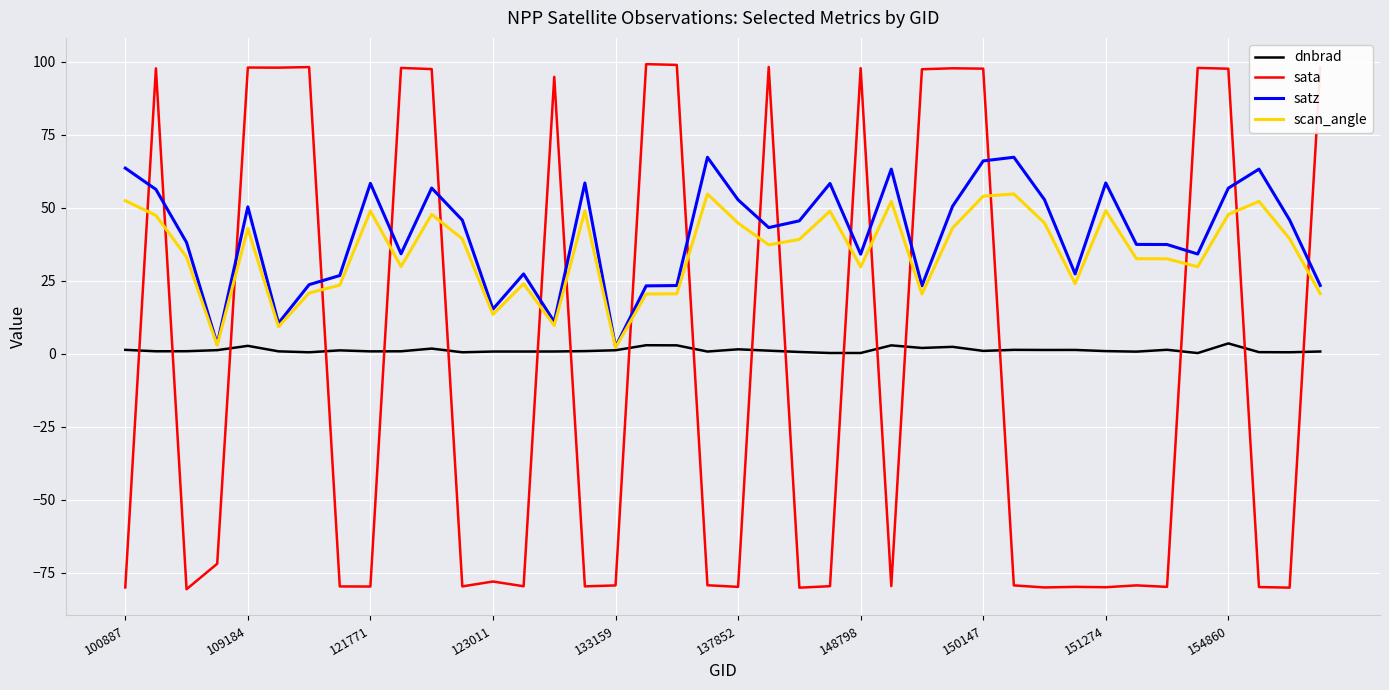

What is the smallest value displayed?

-80.6